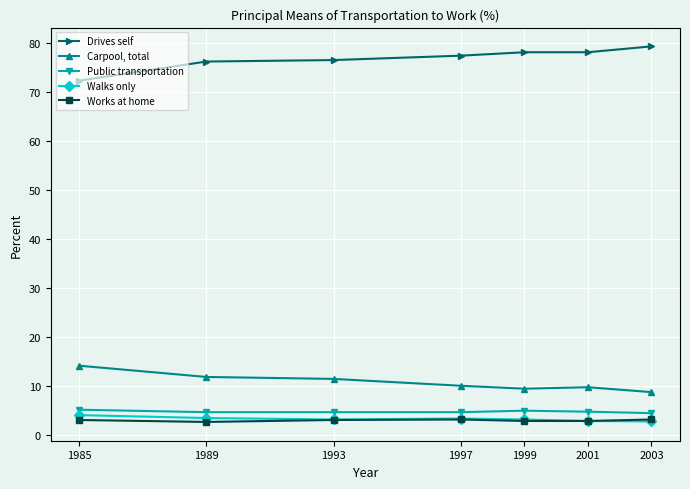

What is the value of the Works at home point at the 4th from the left?

3.1